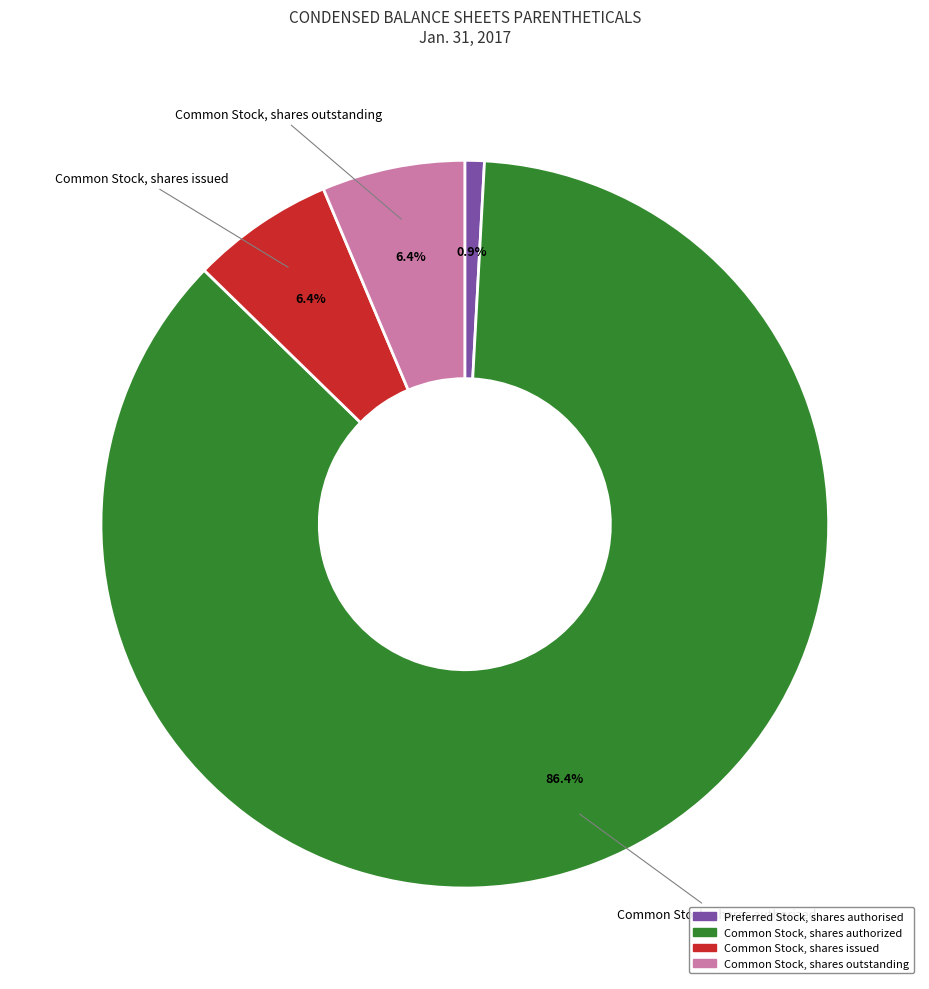

True or false: Common Stock, shares outstanding accounts for 14% of the total.

False